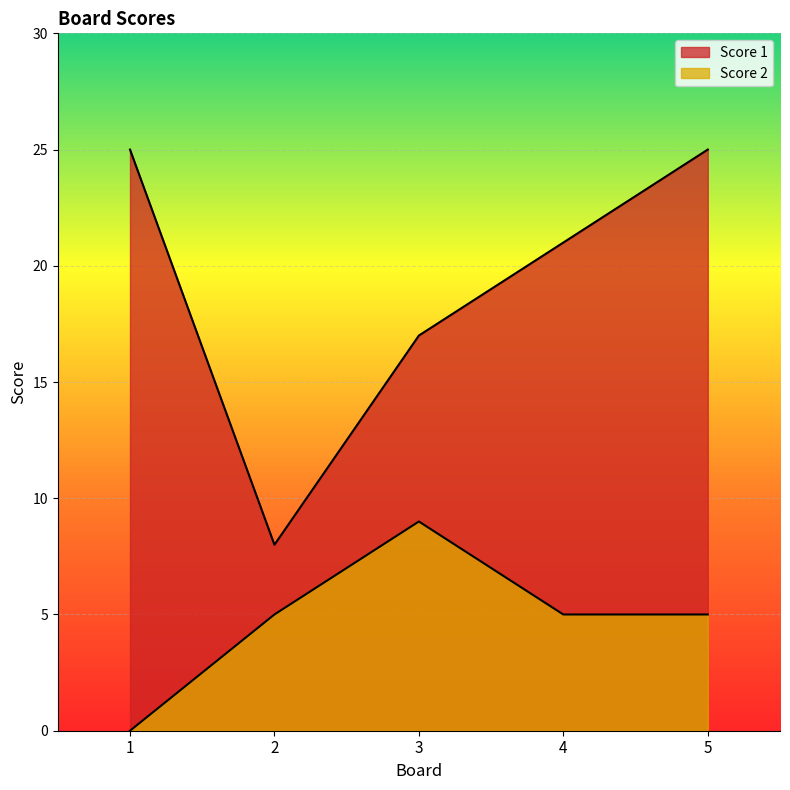

Where is Score 1 nearest to the value 16?

3